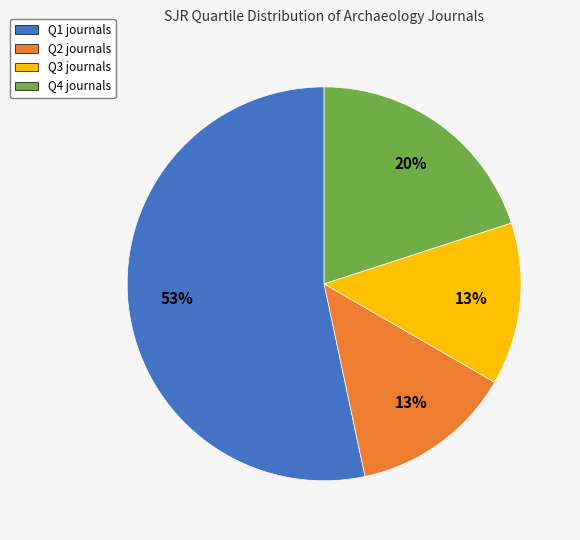

Do Q3 and Q4 together represent more than half of the pie?

No